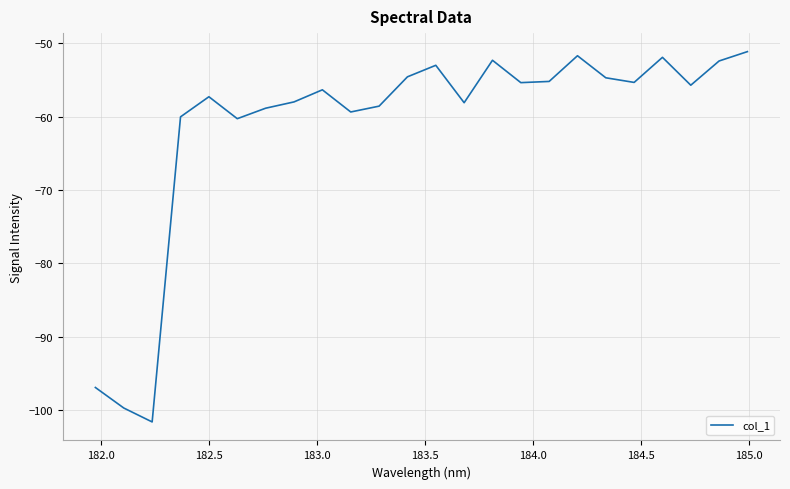

What is the minimum value shown in the chart?

-101.6